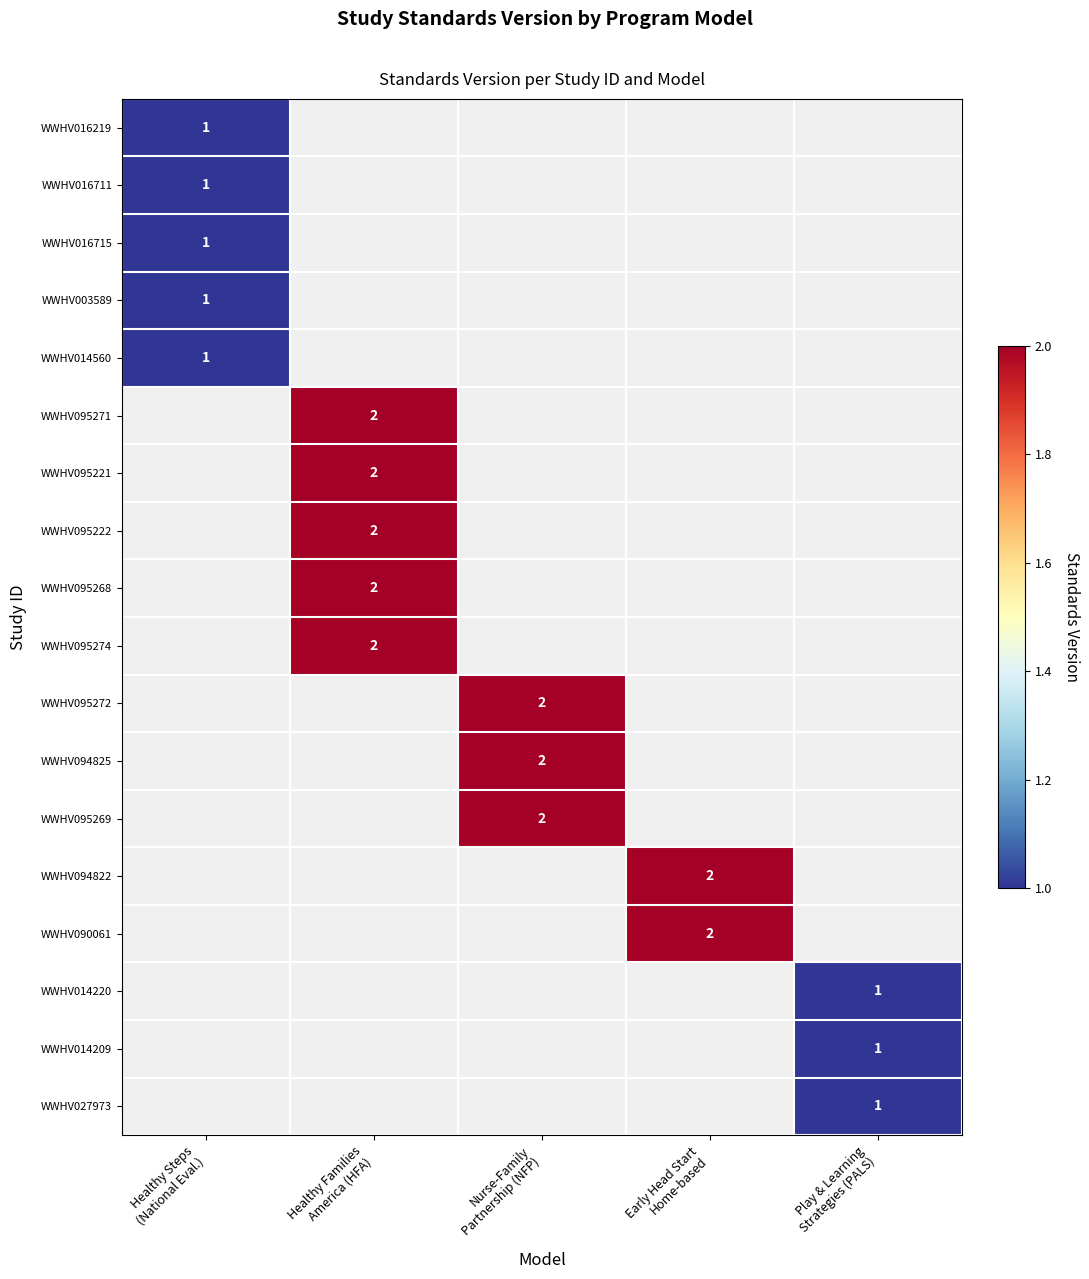

At which category does the chart reach its peak across all series?

Healthy Families
America (HFA)